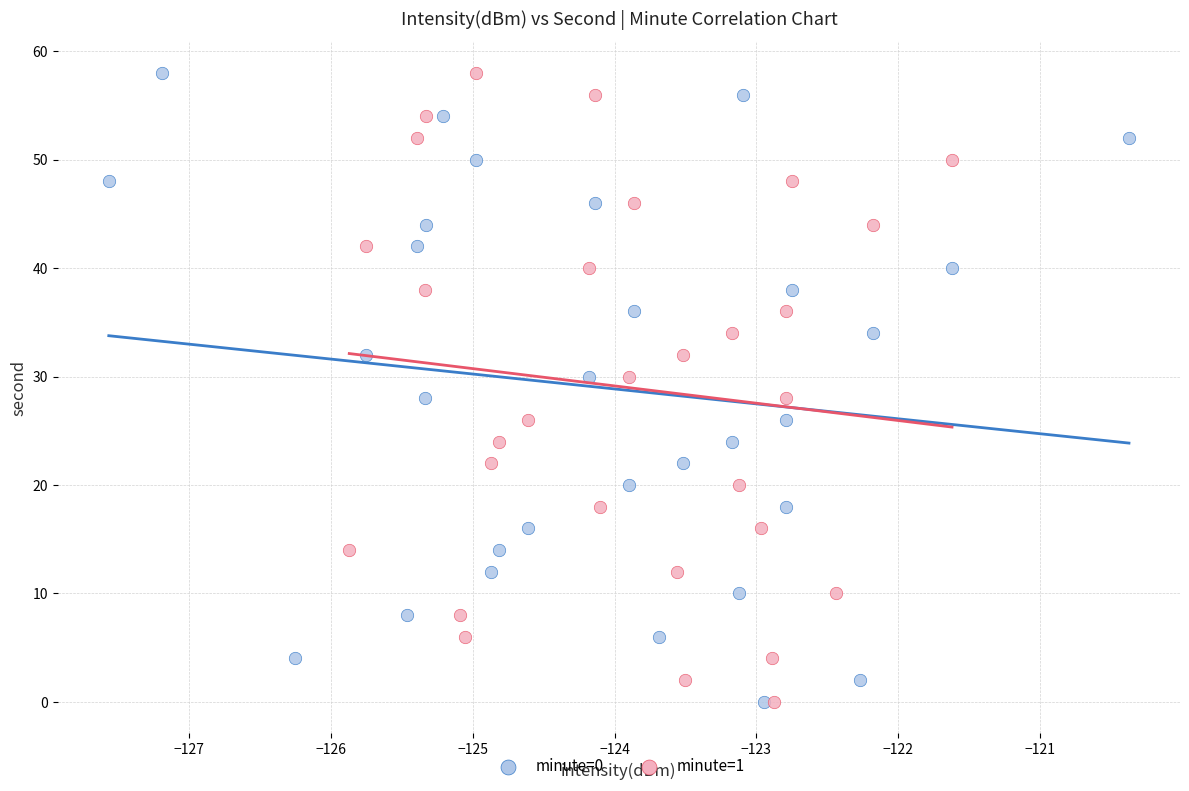

What are all the series names shown in the legend?

minute=0, minute=1